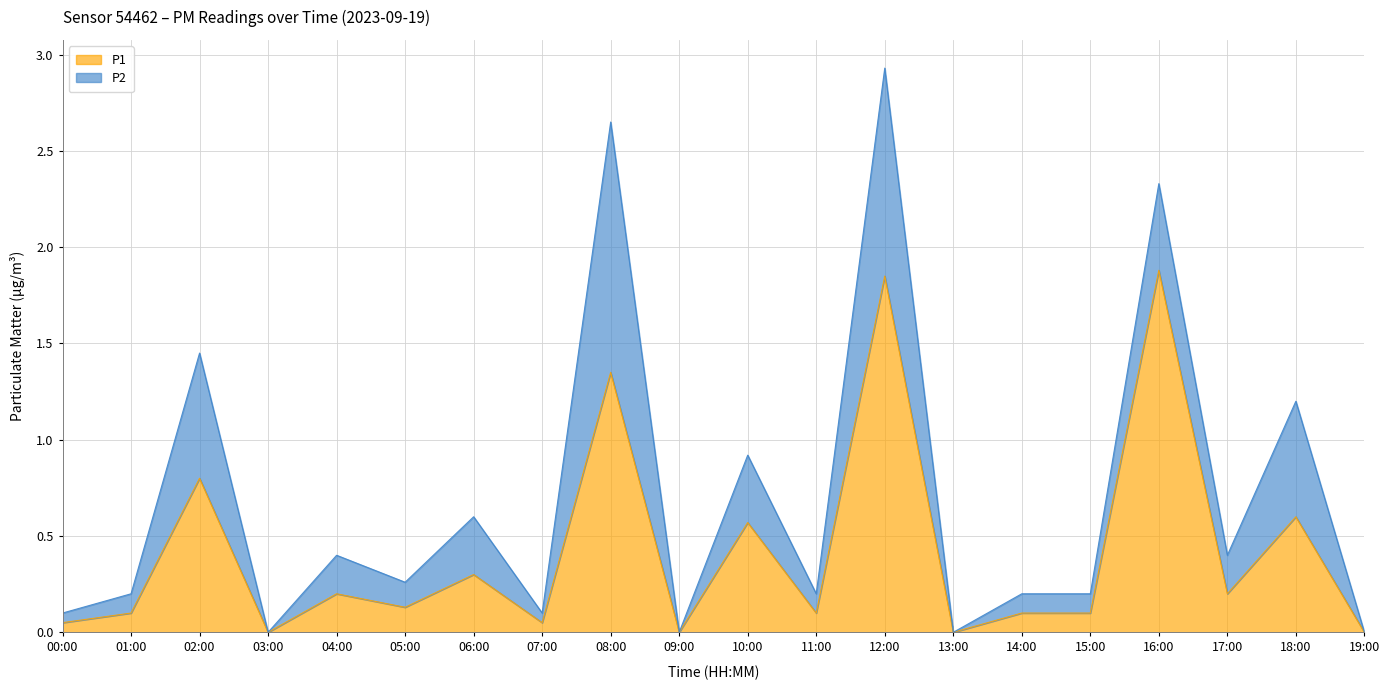

How many values are above zero?

16